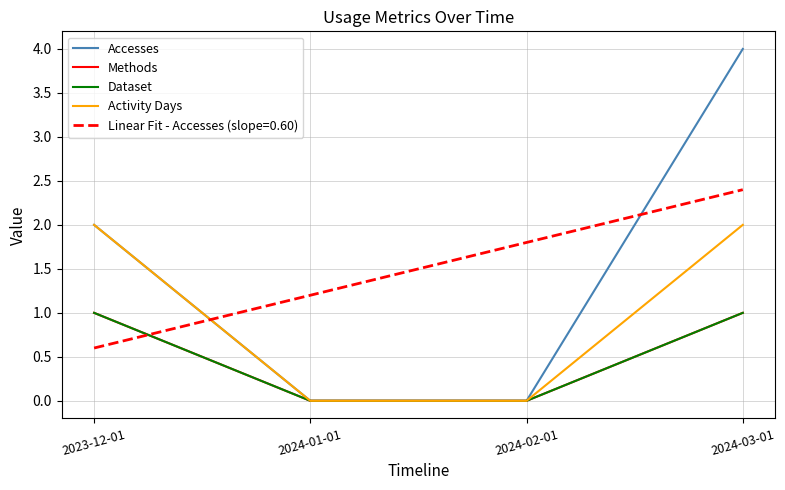

At how many categories does at least one series exceed 2?

1